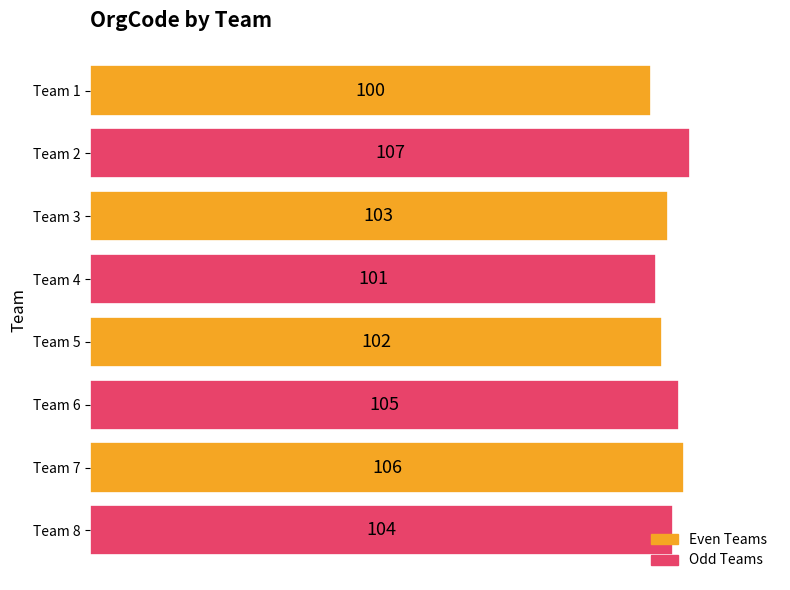

True or false: the data shows 107 at Team 2.

True